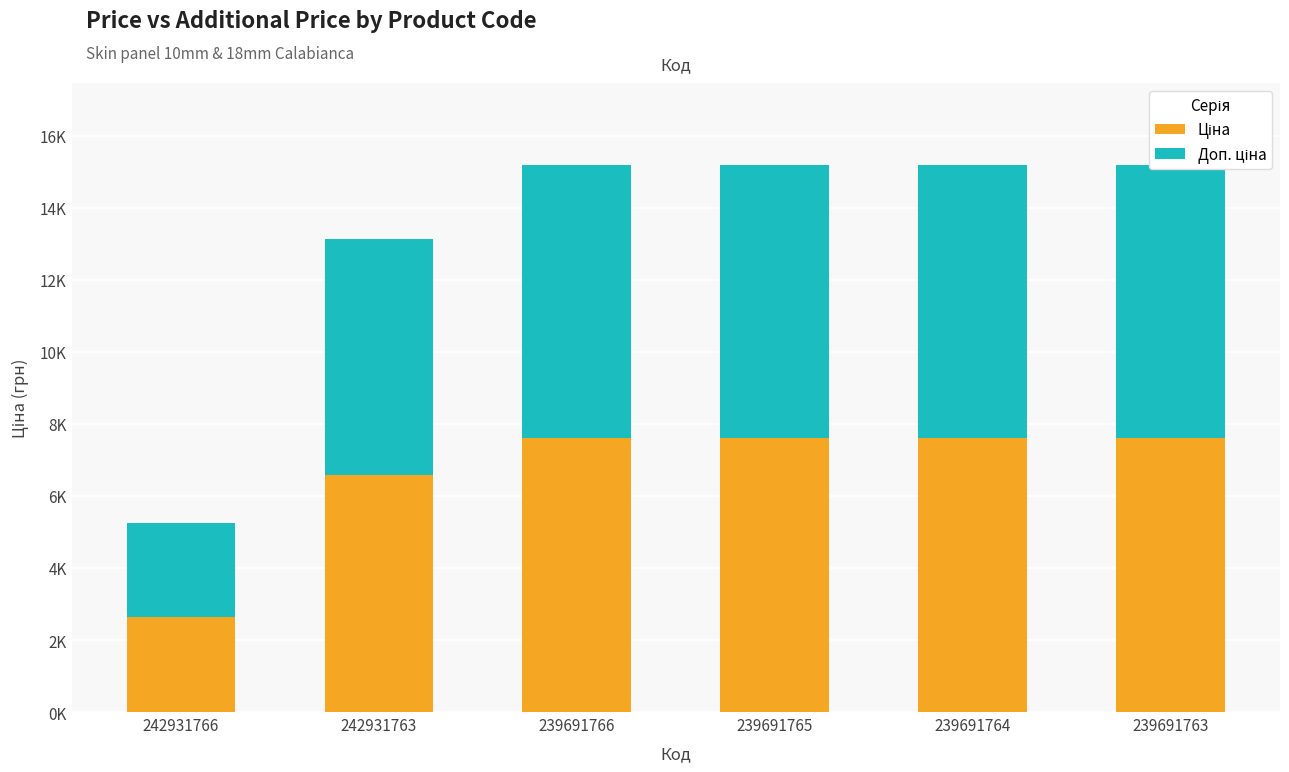

What is the difference between the Доп. ціна values at 242931763 and 239691766?

1027.8